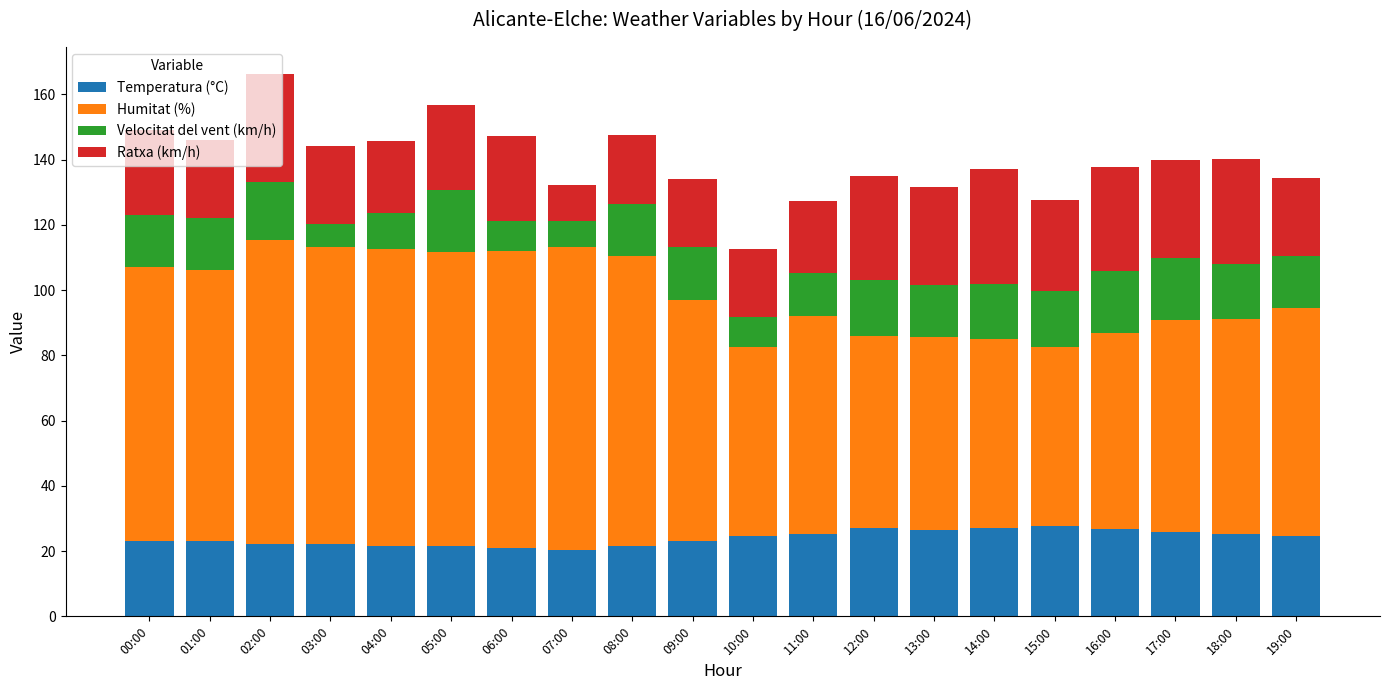

The value of Temperatura (°C) at 14:00 is 27.0. True or false?

True